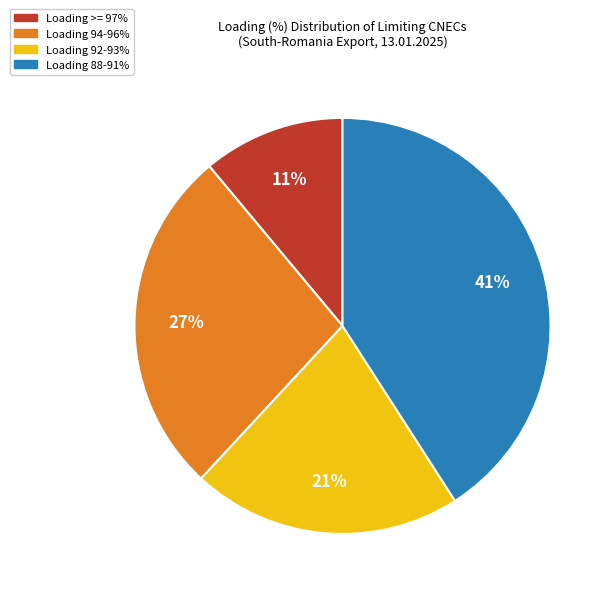

Is there a majority slice in this chart?

No